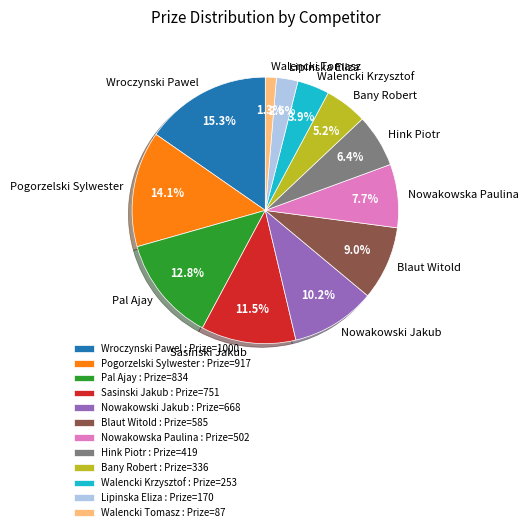

Is there any slice that represents more than half of the pie?

No